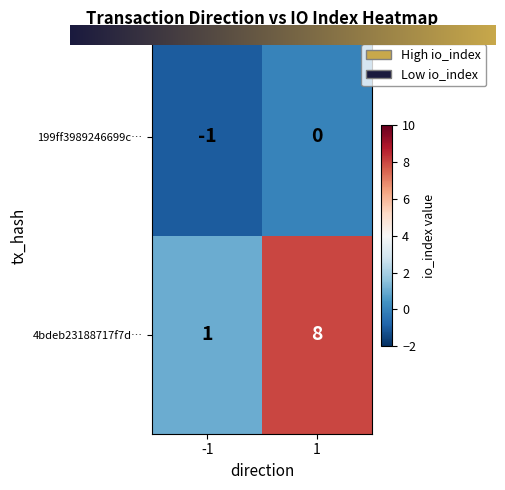

At which category is the sum across all series the highest?

1